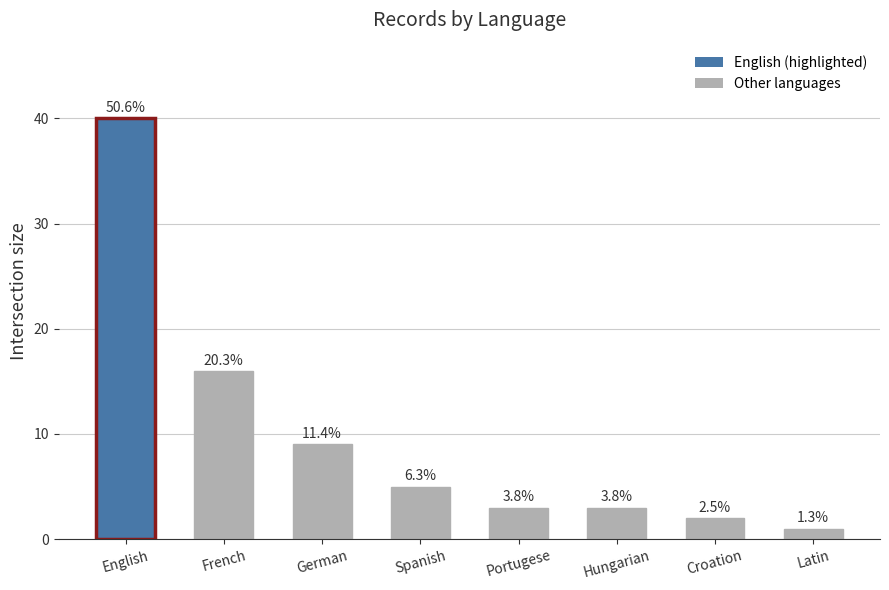

How many bars are there in total?

8